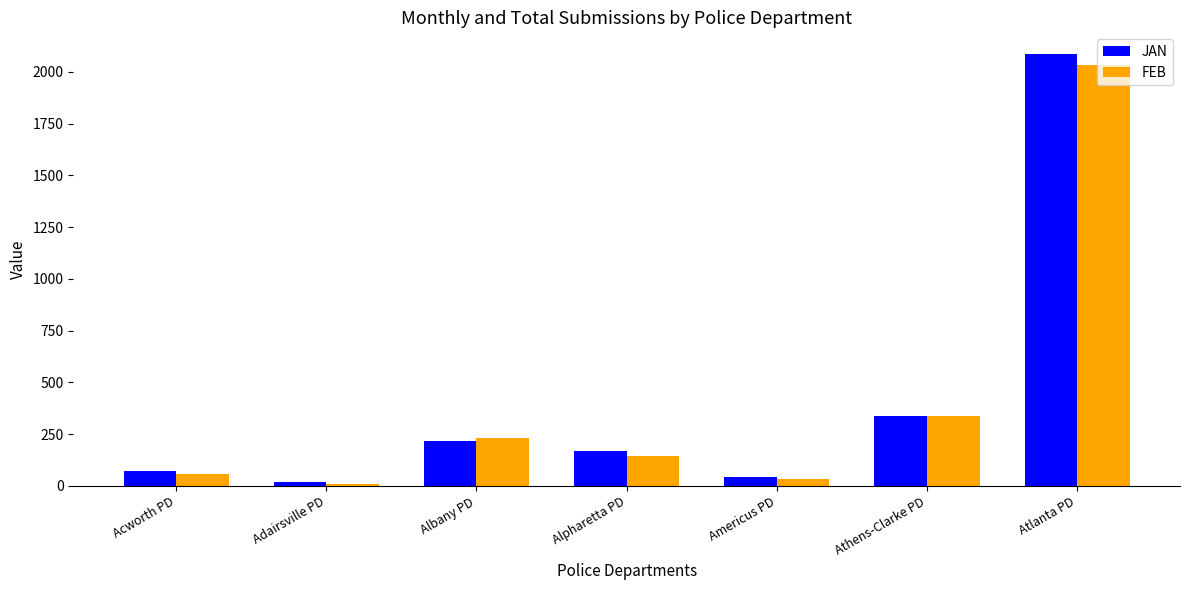

Are the bars horizontal?

No